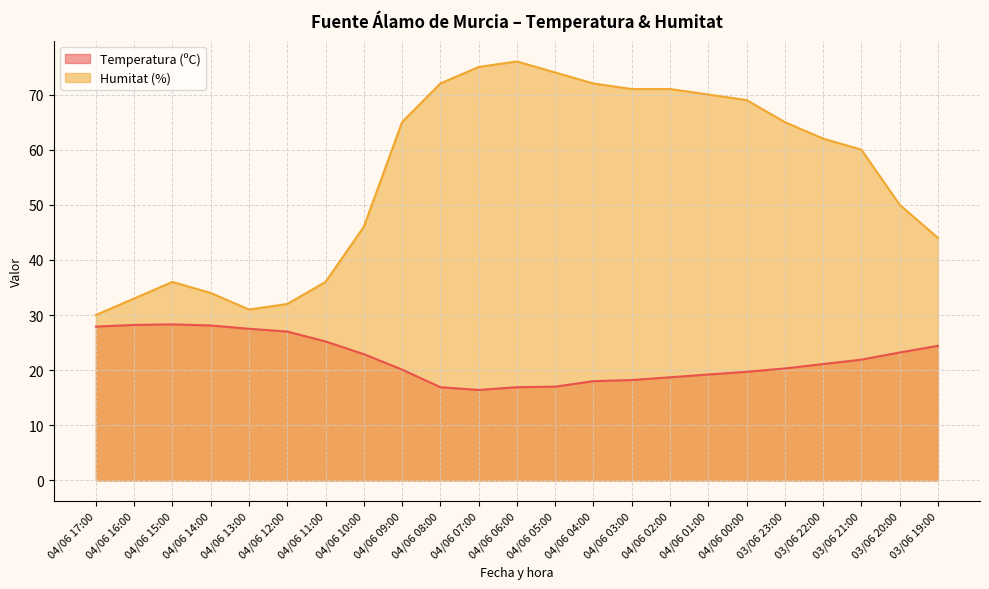

How many lines are shown in the chart?

2